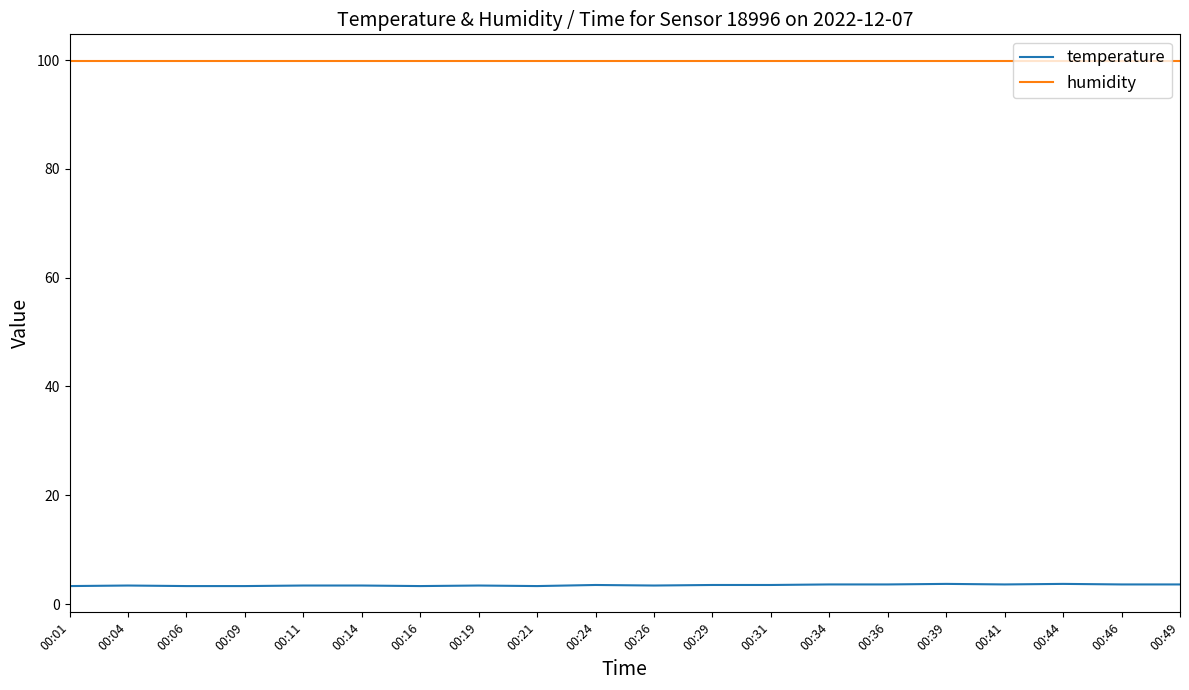

What is the spread (max minus min) of values at 00:44?

96.2